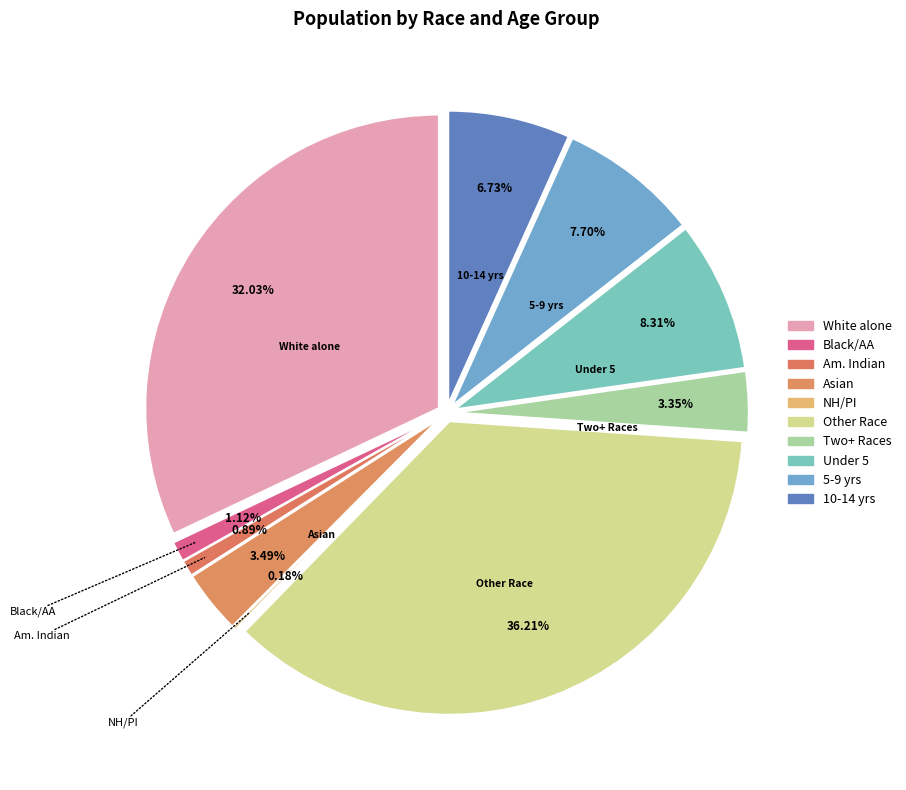

Is there a majority slice in this chart?

No